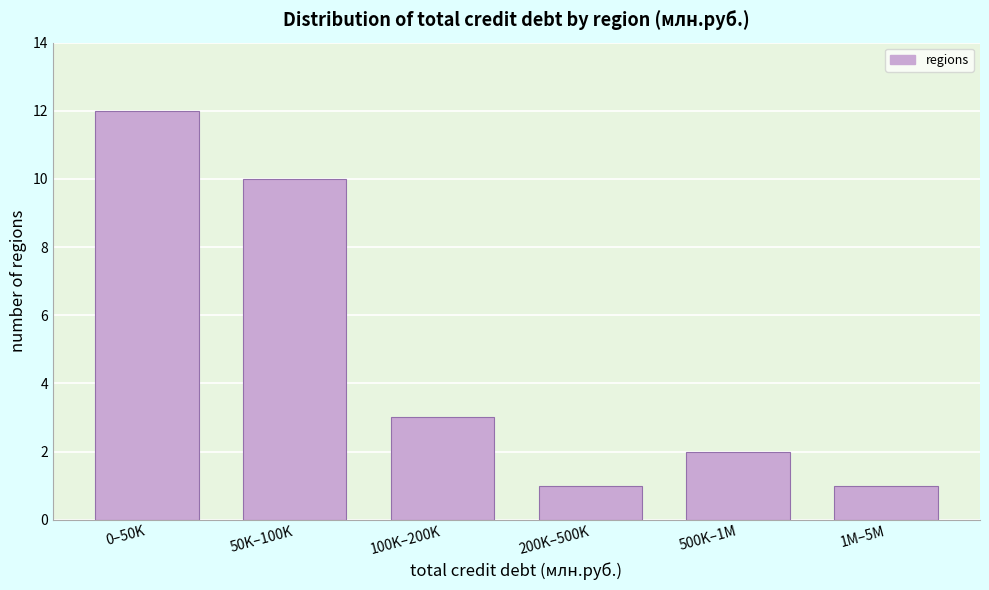

Reading left to right, transcribe all the data shown in this chart.

12	10	3	1	2	1